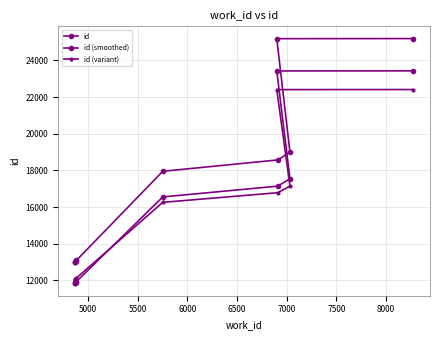

True or false: id (variant) has more than 0 points higher than both neighbors.

False